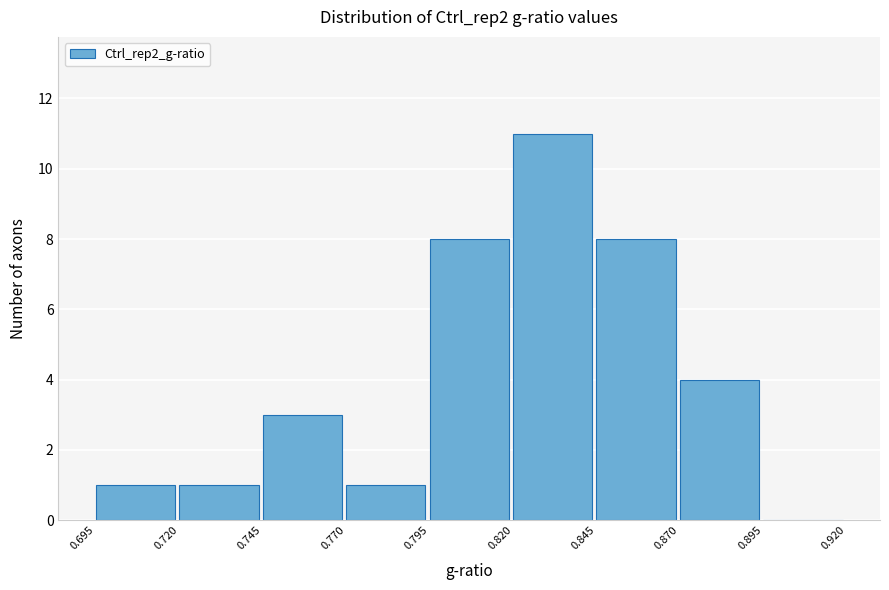

Reading left to right, transcribe this chart: for each bar, give the range it covers on the x-axis and its height. The values are not printed on the chart, so give them approximately, as read against the axis.

0.695 to 0.720: 1
0.720 to 0.745: 1
0.745 to 0.770: 3
0.770 to 0.795: 1
0.795 to 0.820: 8
0.820 to 0.845: 11
0.845 to 0.870: 8
0.870 to 0.895: 4
0.895 to 0.920: 0